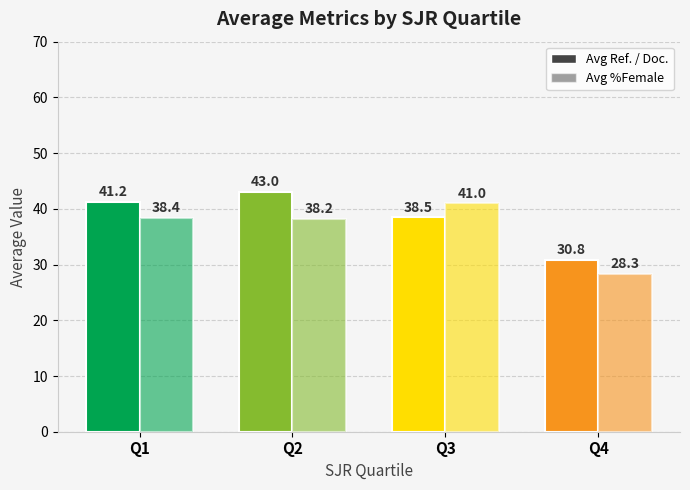

How many bars are there in each group?

2